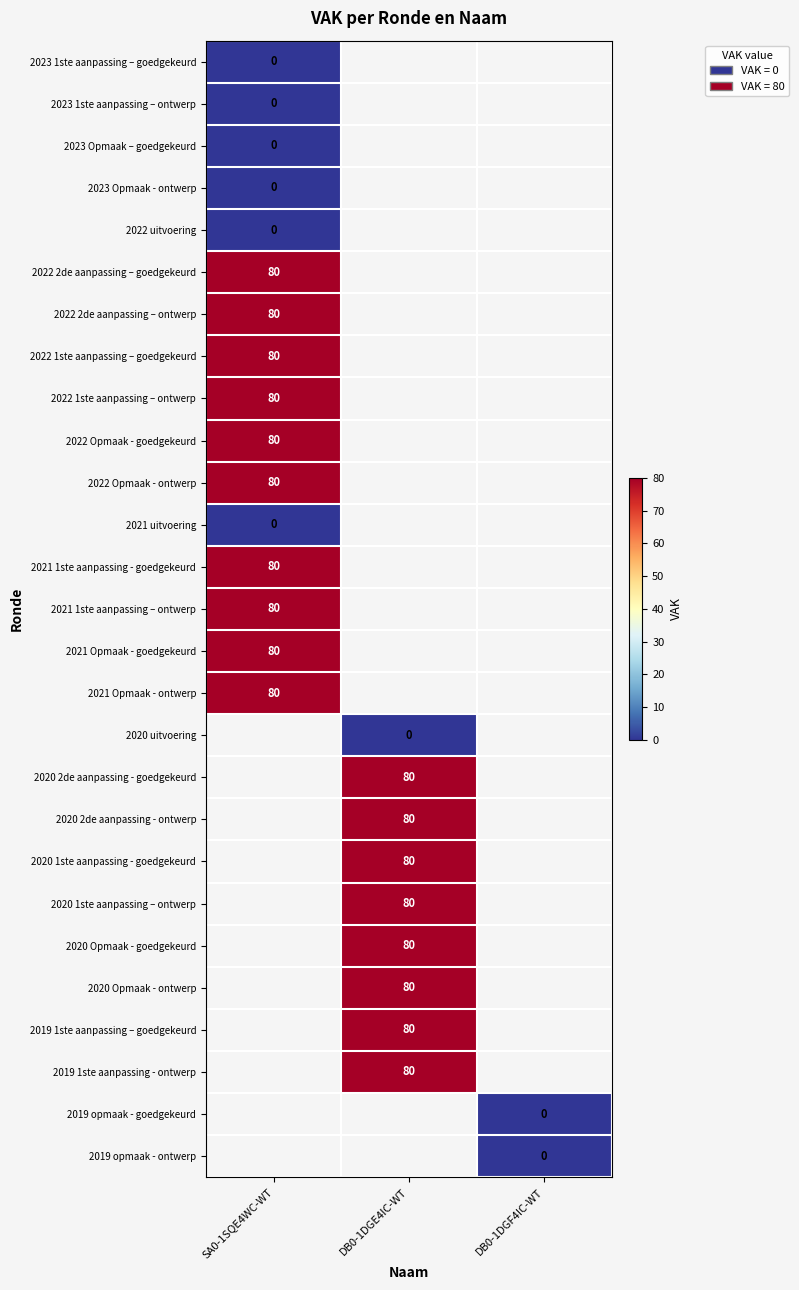

The 2021 1ste aanpassing – ontwerp series shows 80 at SA0-1SQE4WC-WT. True or false?

True